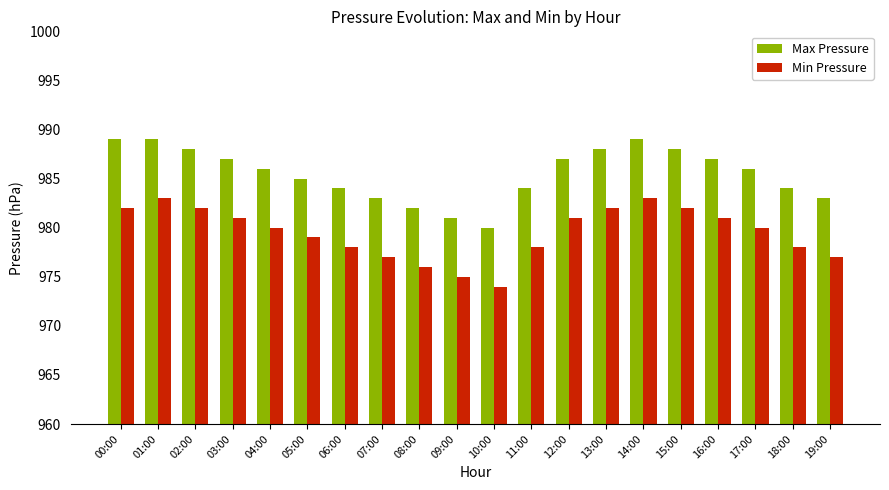

What is the difference between the highest and lowest values at 13:00?

6